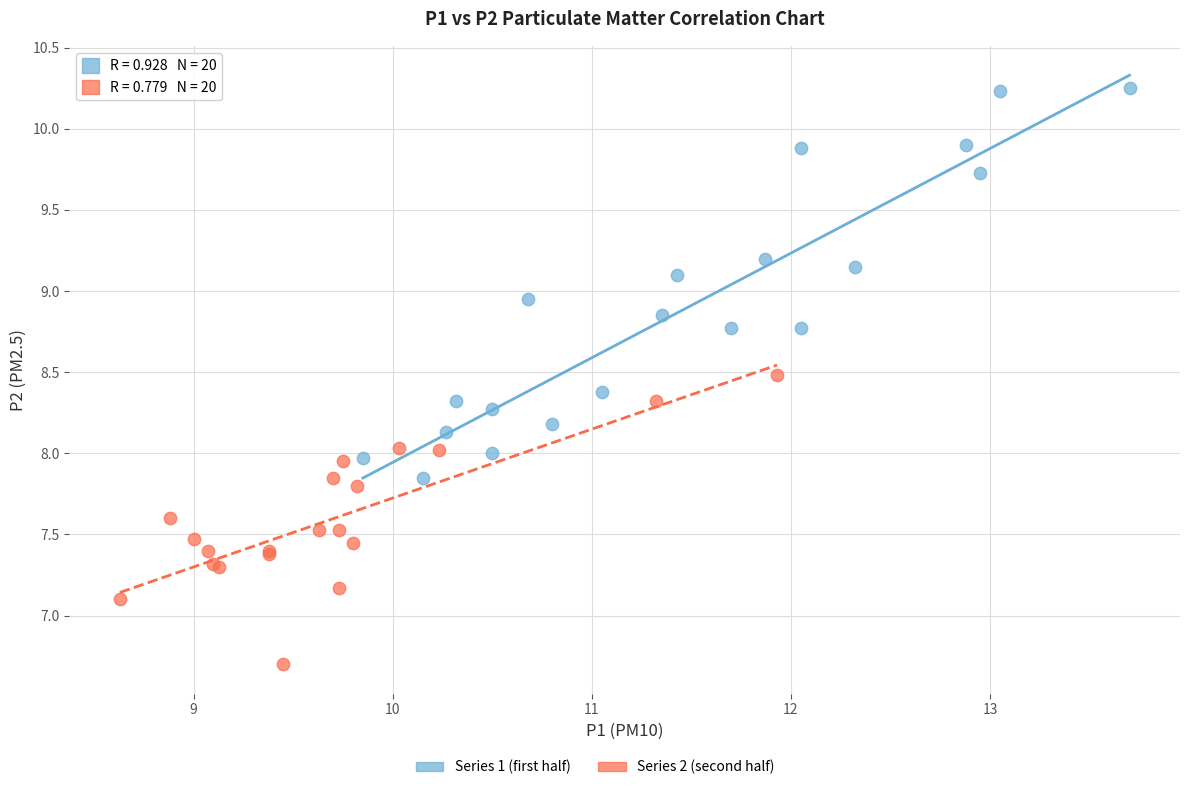

Which series contains the lowest Y value?

Series 2 (second half)